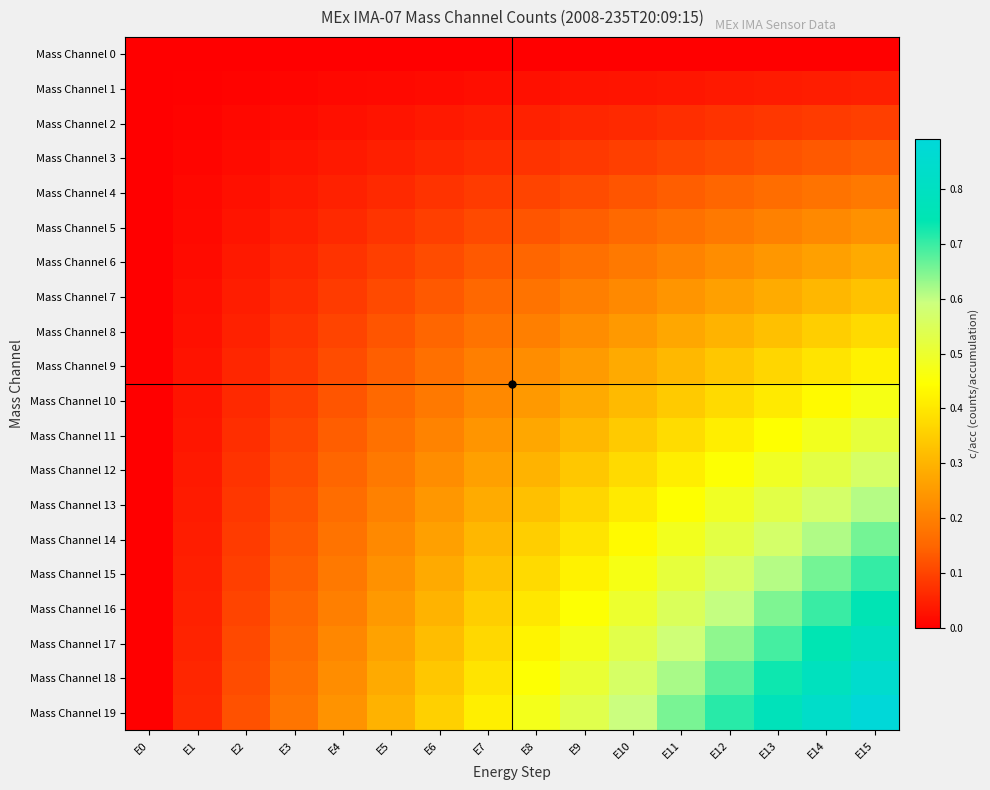

List the series in order of their peak value, highest first.

Mass Channel 19, Mass Channel 18, Mass Channel 17, Mass Channel 16, Mass Channel 15, Mass Channel 14, Mass Channel 13, Mass Channel 12, Mass Channel 11, Mass Channel 10, Mass Channel 9, Mass Channel 8, Mass Channel 7, Mass Channel 6, Mass Channel 5, Mass Channel 4, Mass Channel 3, Mass Channel 2, Mass Channel 1, Mass Channel 0